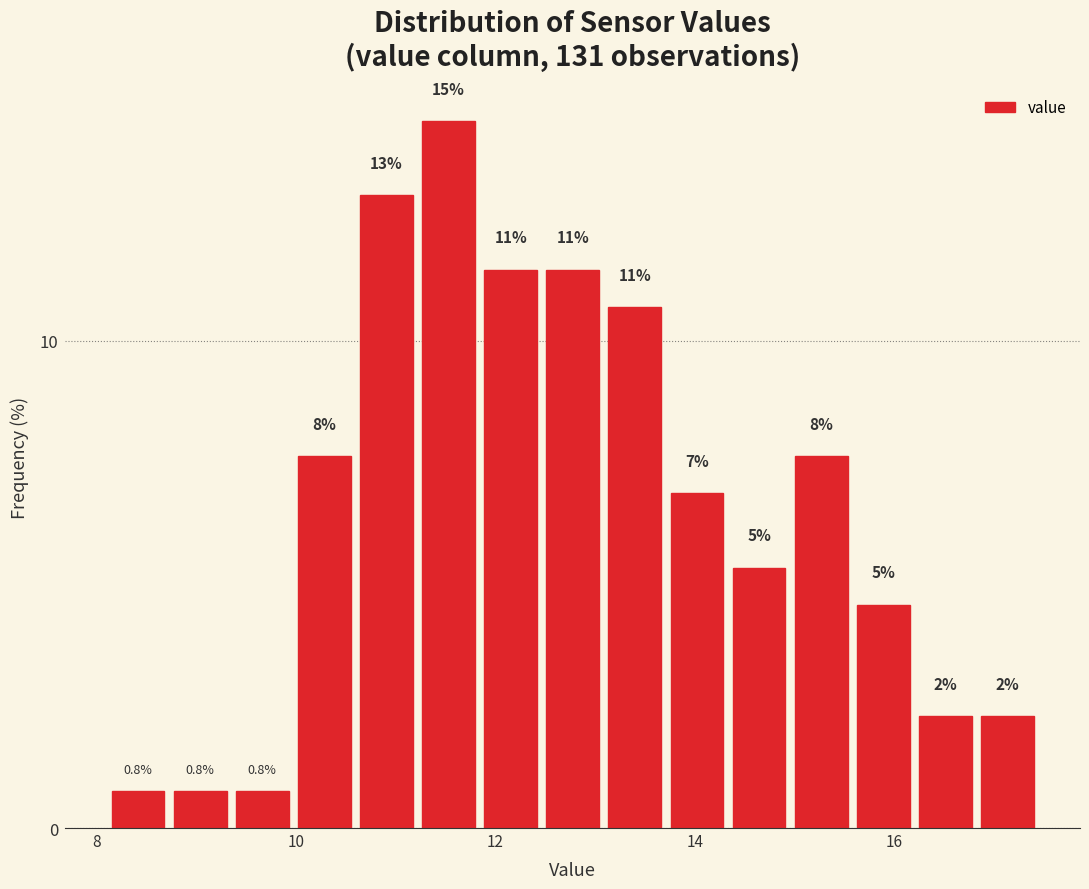

Read against the x-axis, roughly where is the centre of the tallest bar?

11.6